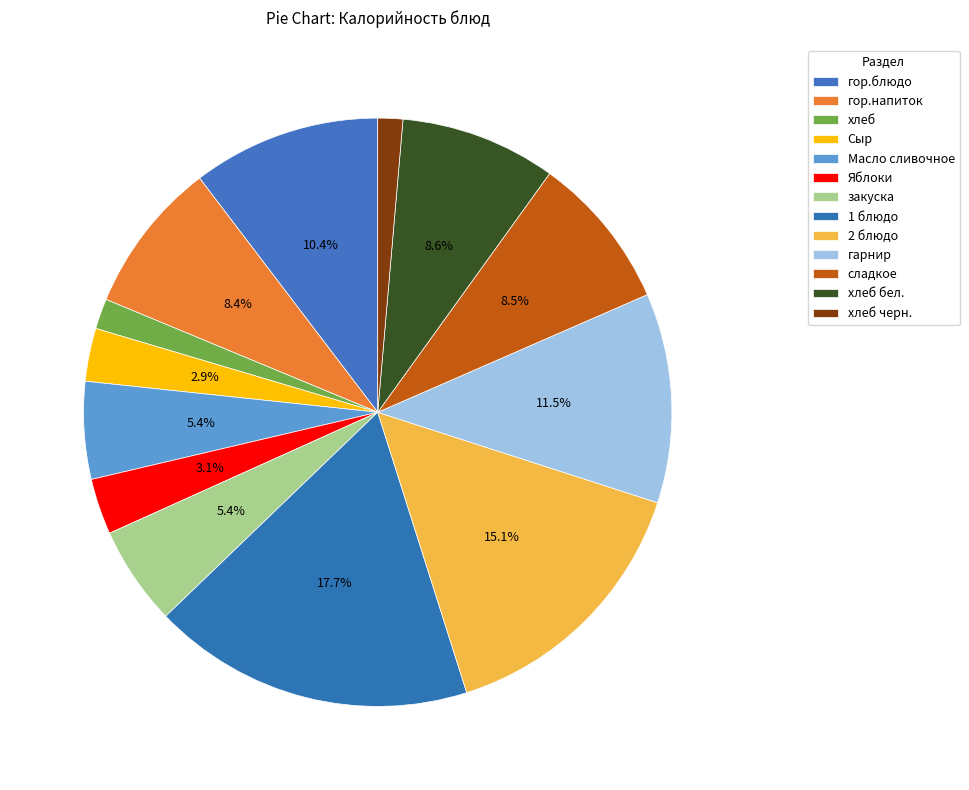

Count the number of slices in the pie.

13